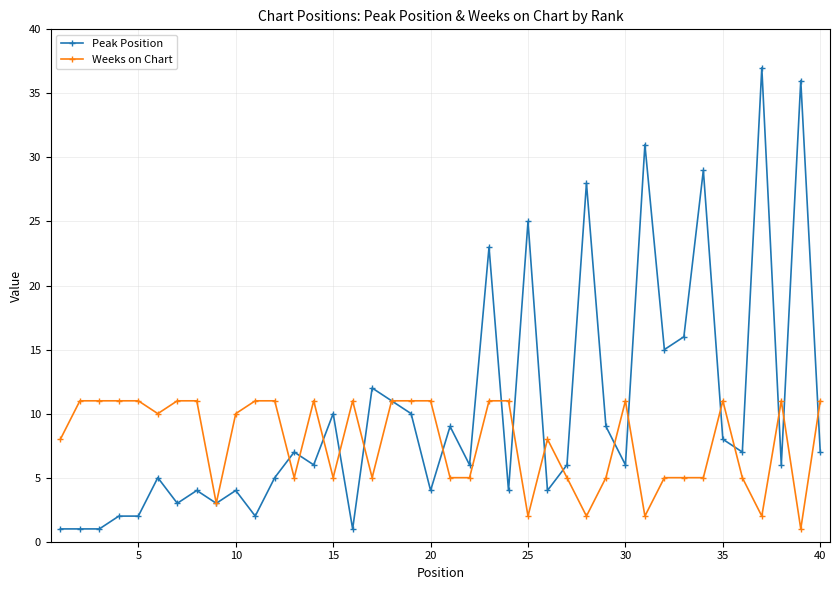

Which series has the largest total across all categories?

Peak Position